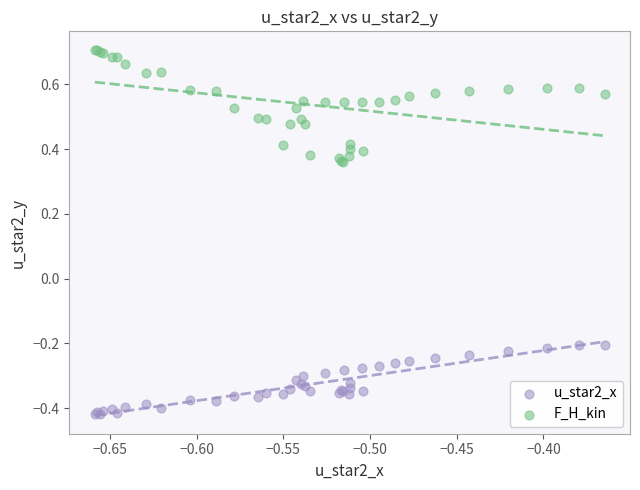

Which series has the widest spread of Y values?

F_H_kin